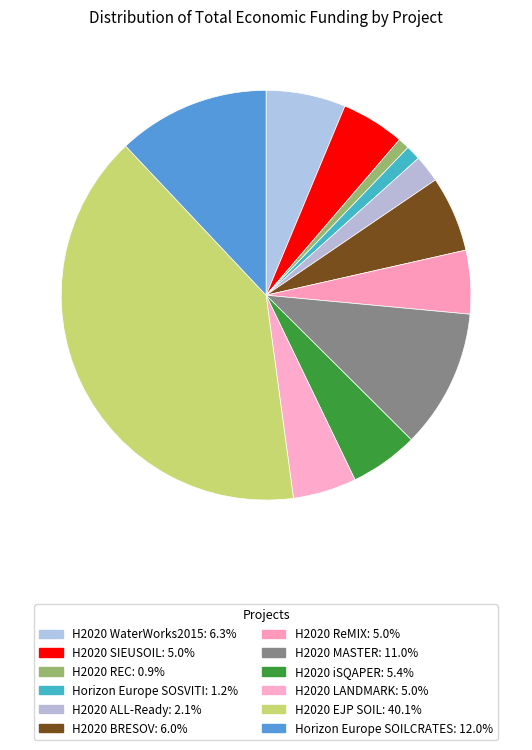

How many slices are in this pie chart?

12